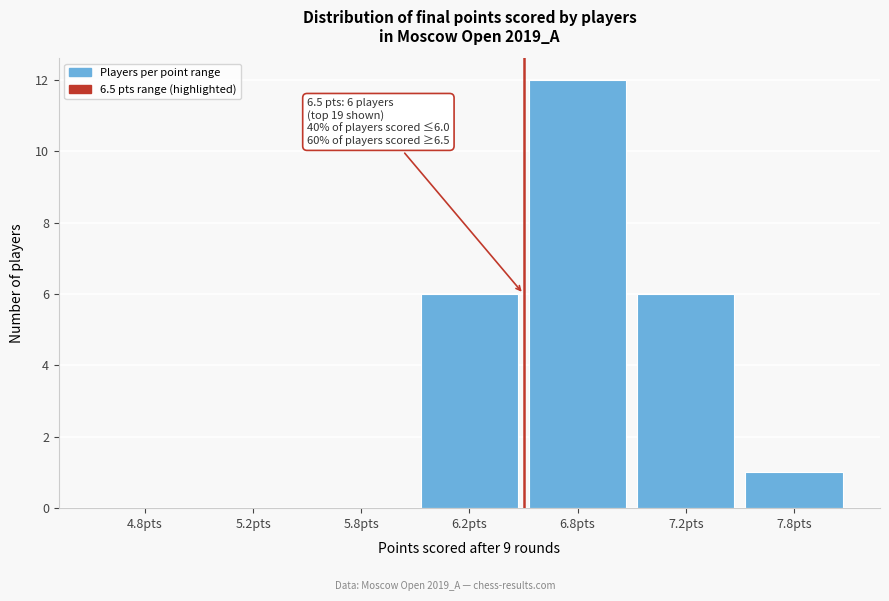

Reading left to right, extract all data points from this chart.

4.8pts=0	5.2pts=0	5.8pts=0	6.2pts=6	6.8pts=12	7.2pts=6	7.8pts=1